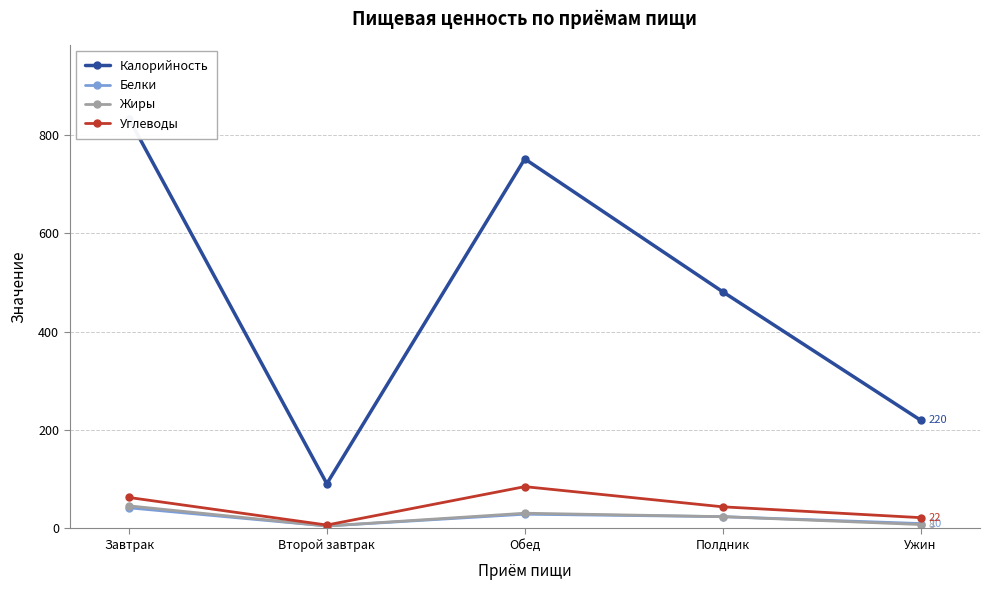

Where is Калорийность nearest to the value 462?

Полдник